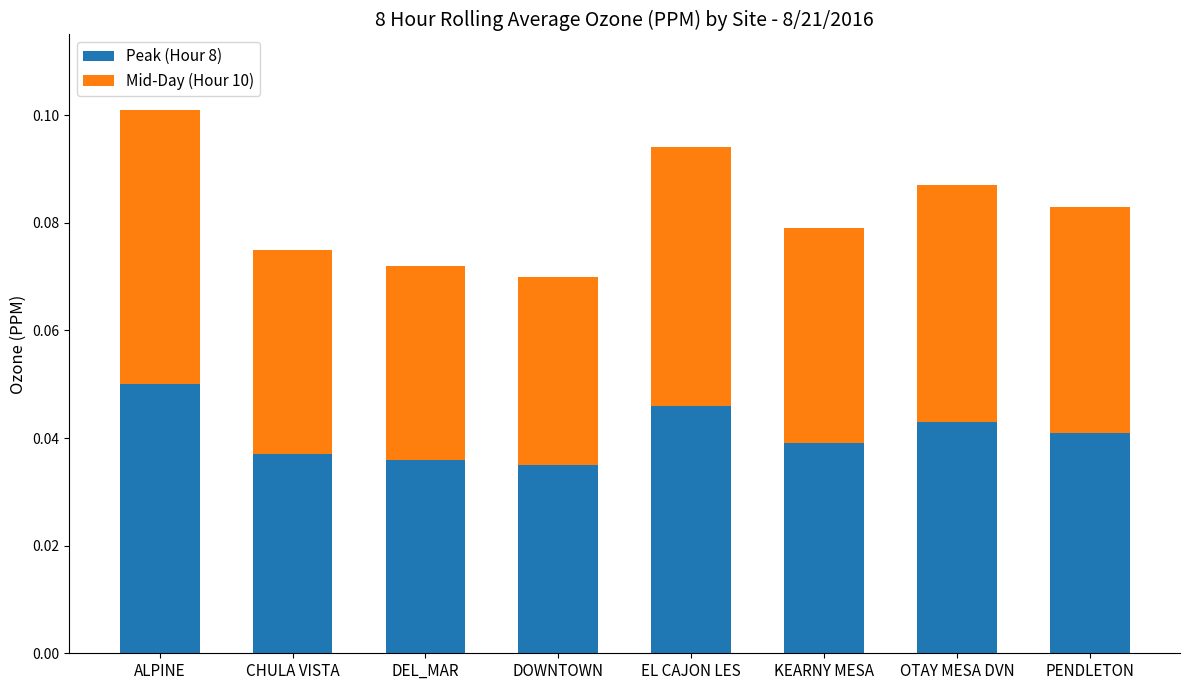

Are the bars horizontal?

No